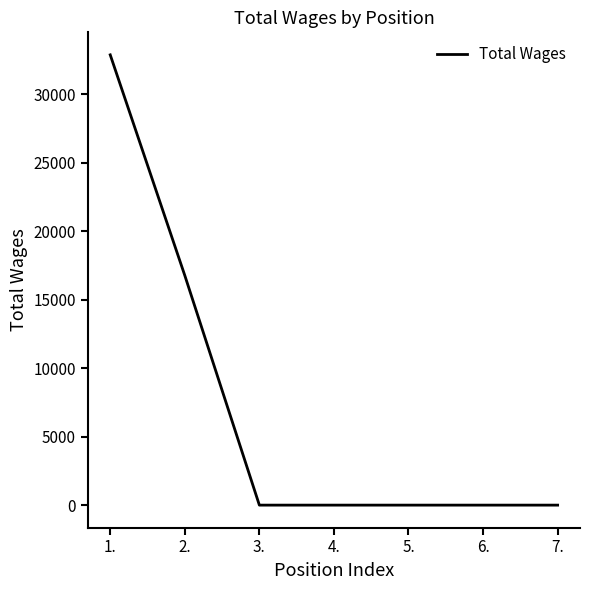

Reading right to left, list all the values displayed in this chart.

7.=0	6.=0	5.=0	4.=0	3.=0	2.=16775	1.=32890